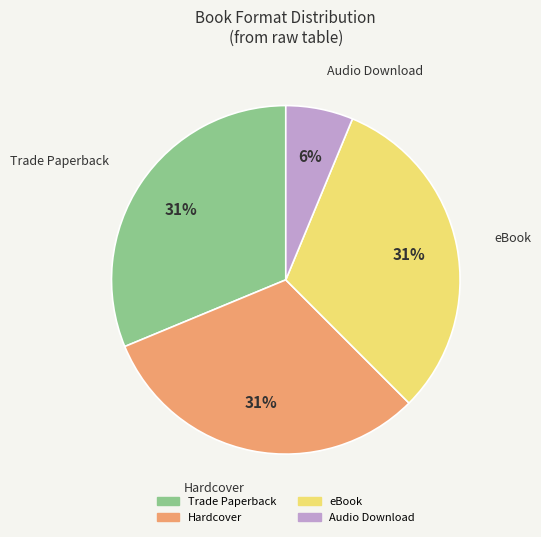

To the nearest percent, what is the average slice percentage?

25%